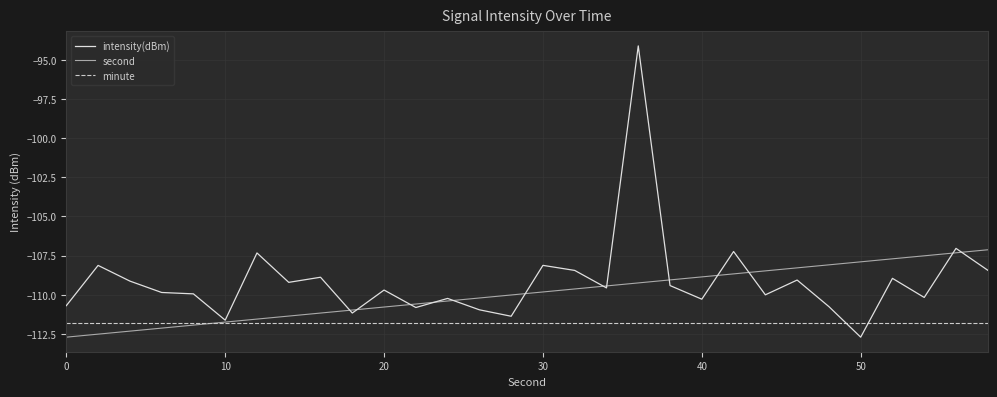

What is the minimum value for intensity(dBm)?

-112.7